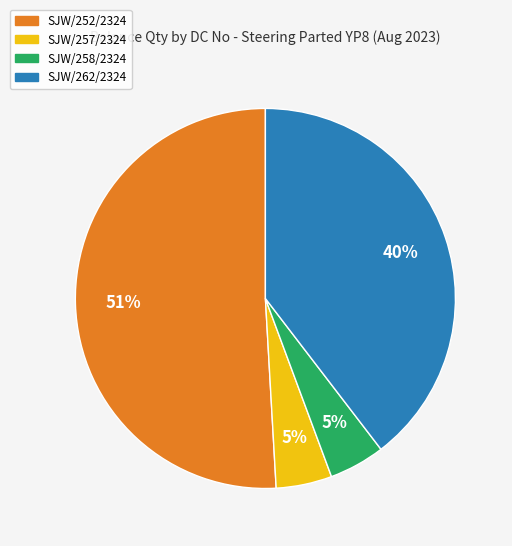

To the nearest percent, what is the average slice percentage?

25%